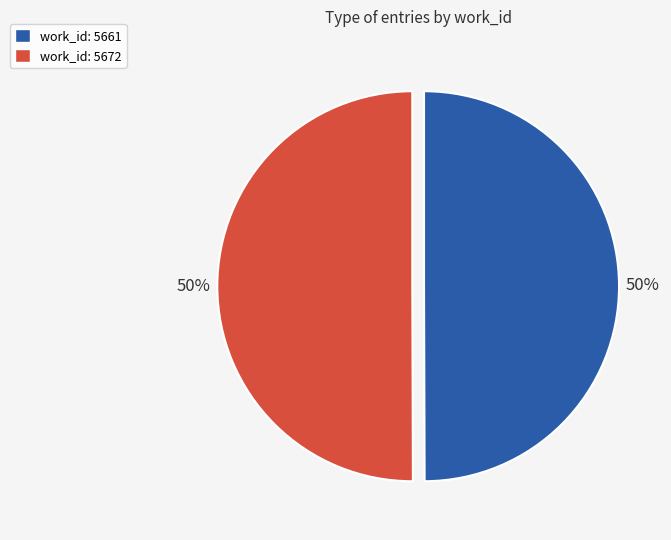

Do work_id: 5661 and work_id: 5672 together represent more than half of the pie?

Yes